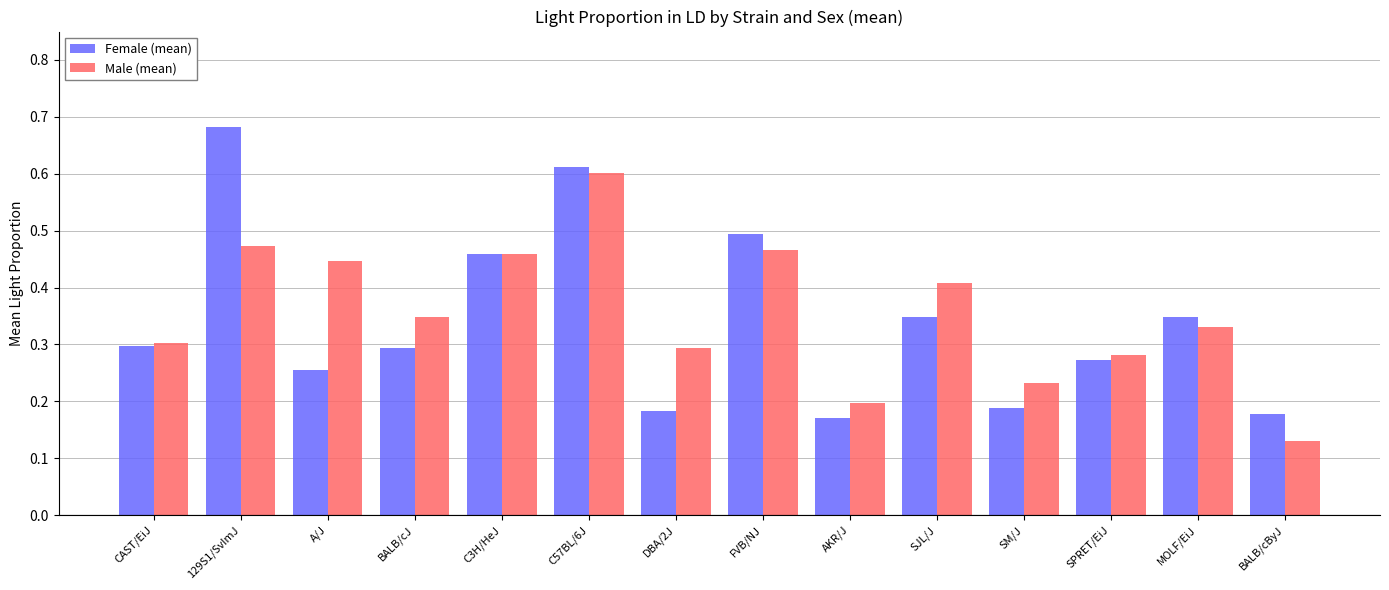

Which category has the highest value across all series?

129S1/SvImJ